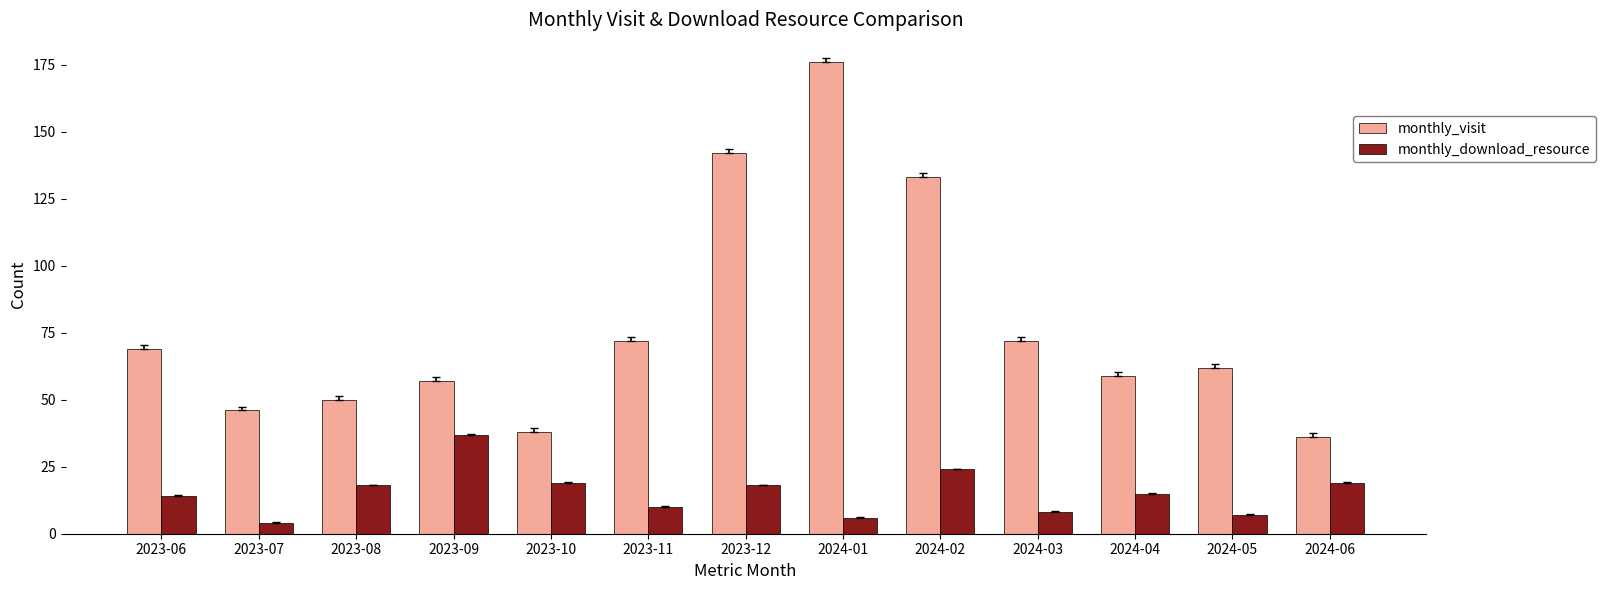

What are all the series names shown in the legend?

monthly_visit, monthly_download_resource